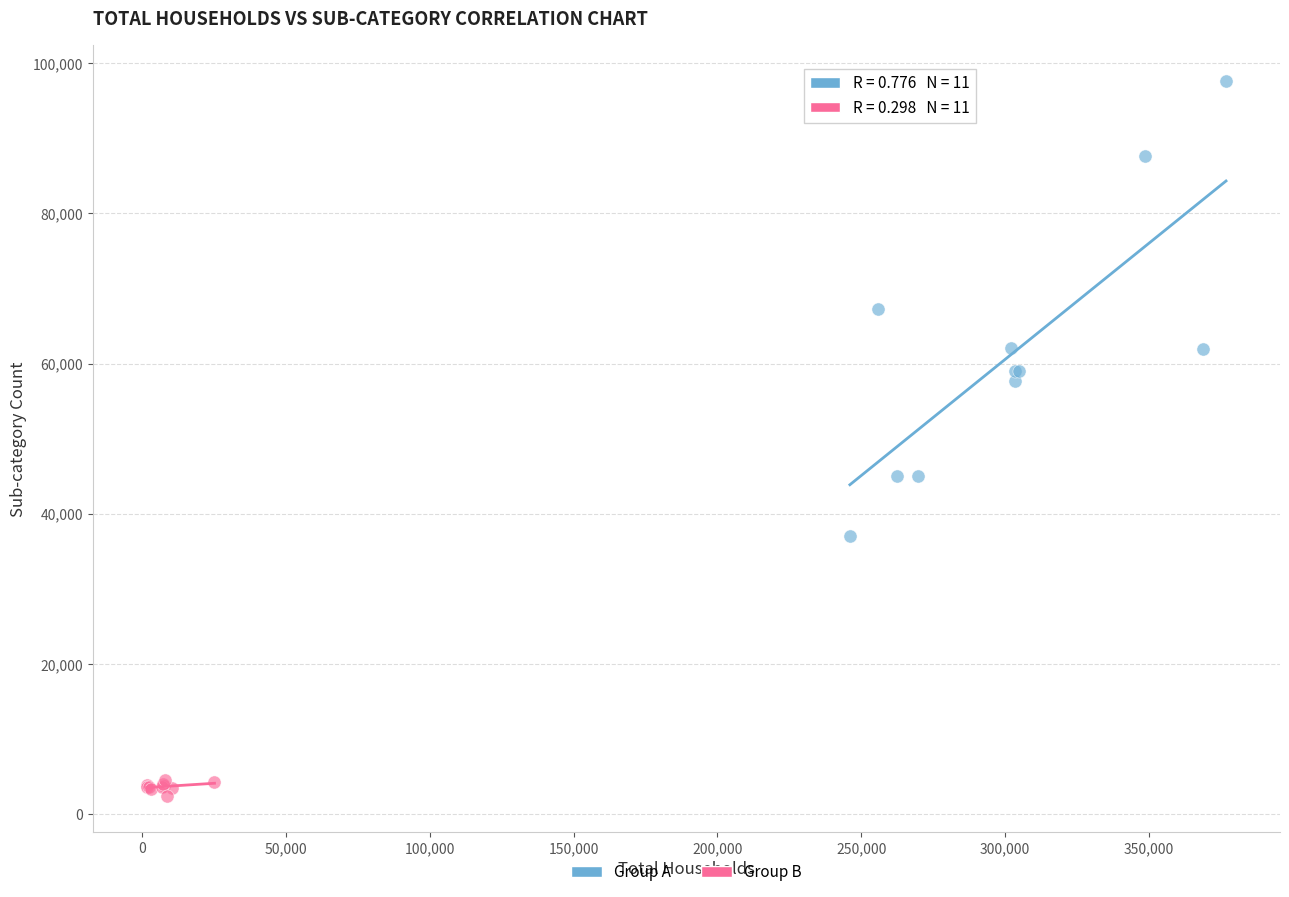

Which series contains the lowest Y value?

Group B